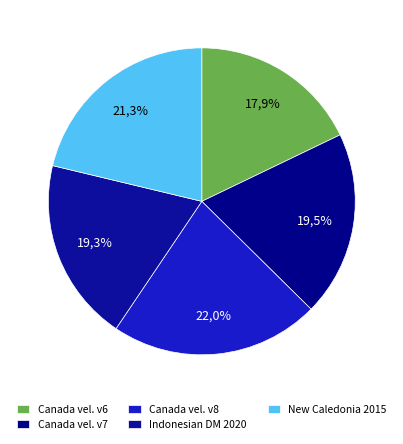

Which slice is the largest?

Canada velocity grid v8